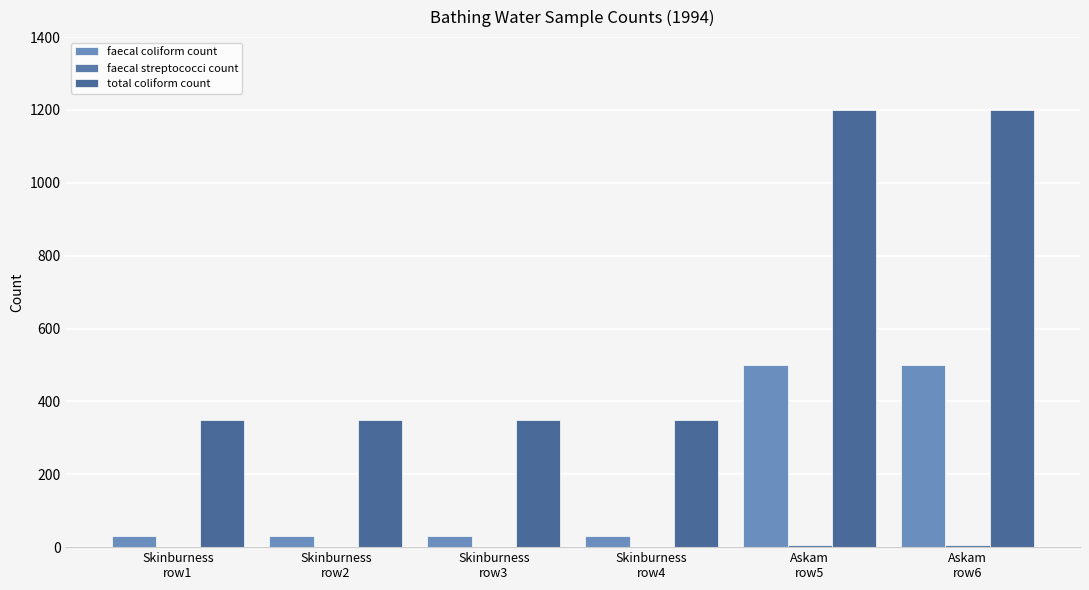

Rank the series by their average value, from lowest to highest.

faecal streptococci count, faecal coliform count, total coliform count